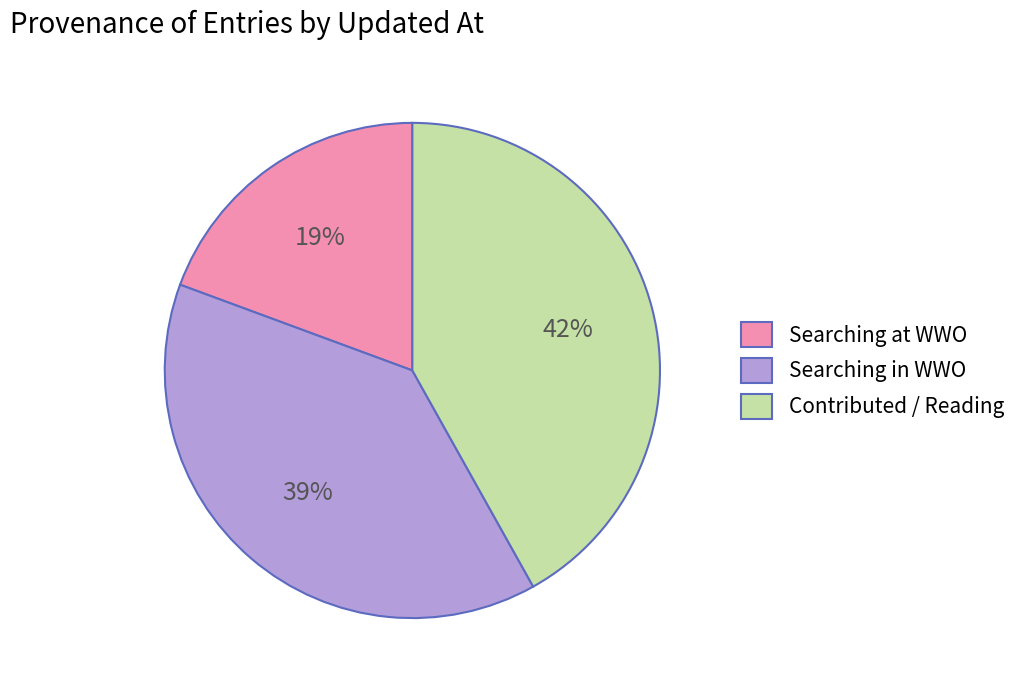

Is it true that Contributed / Reading is 42% of the pie?

True